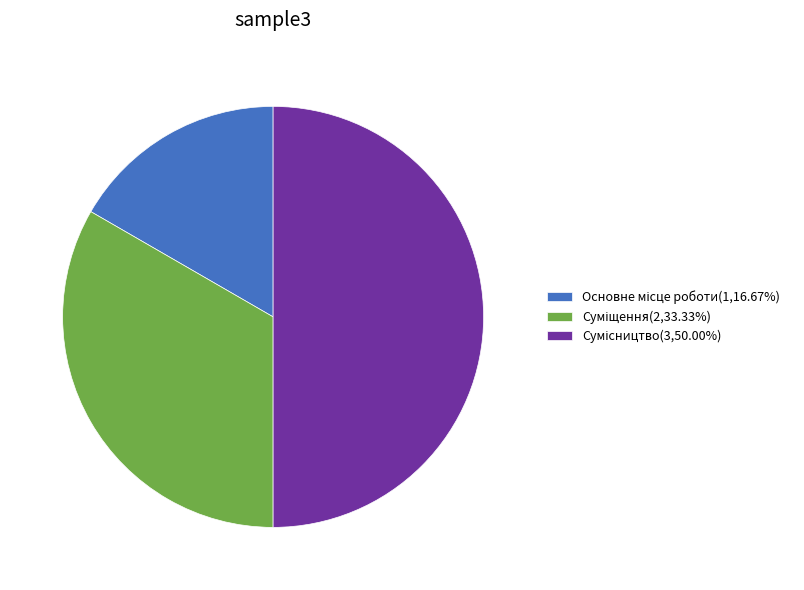

What percentage do Суміщення and Сумісництво together represent?

83.3%